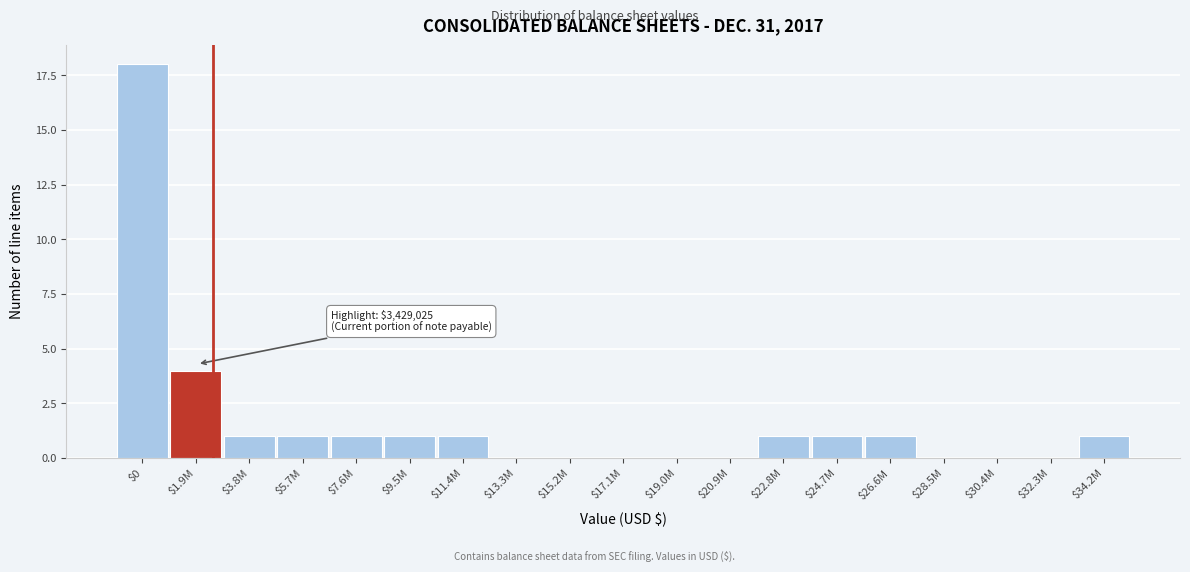

Is it true that the value at $34.2M is 1?

True